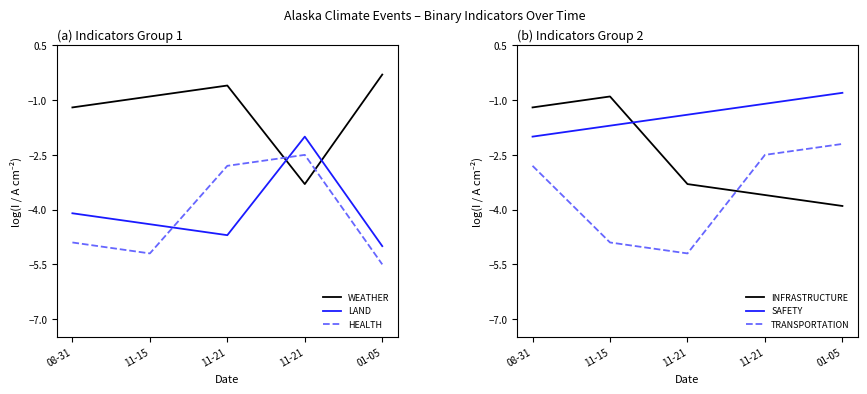

What is the sum of the WEATHER values at 11-21 and 08-31?

-4.5